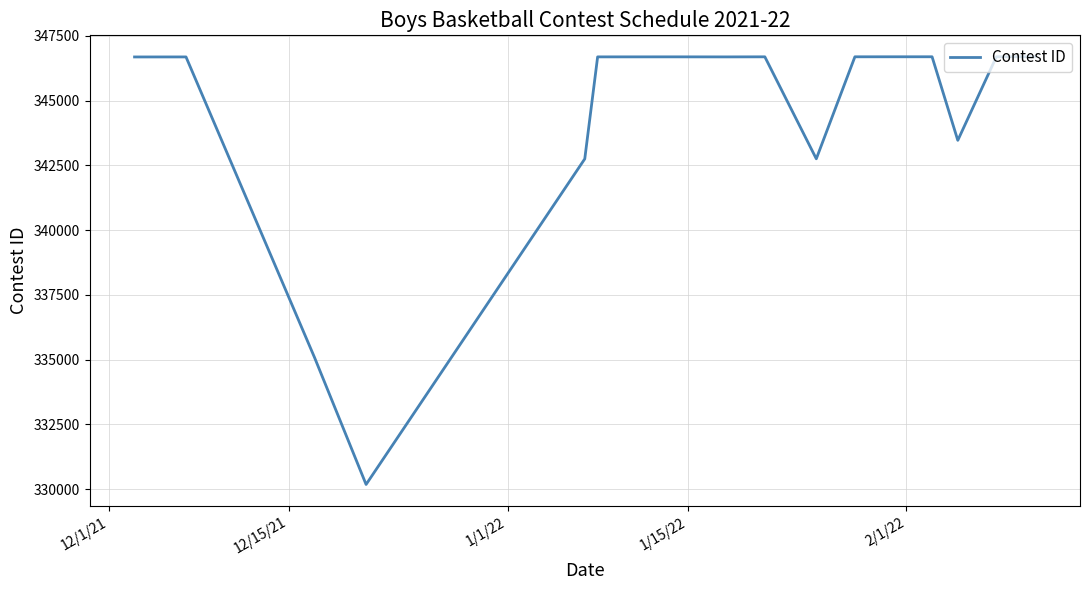

What is the difference between the maximum and minimum values?

16516